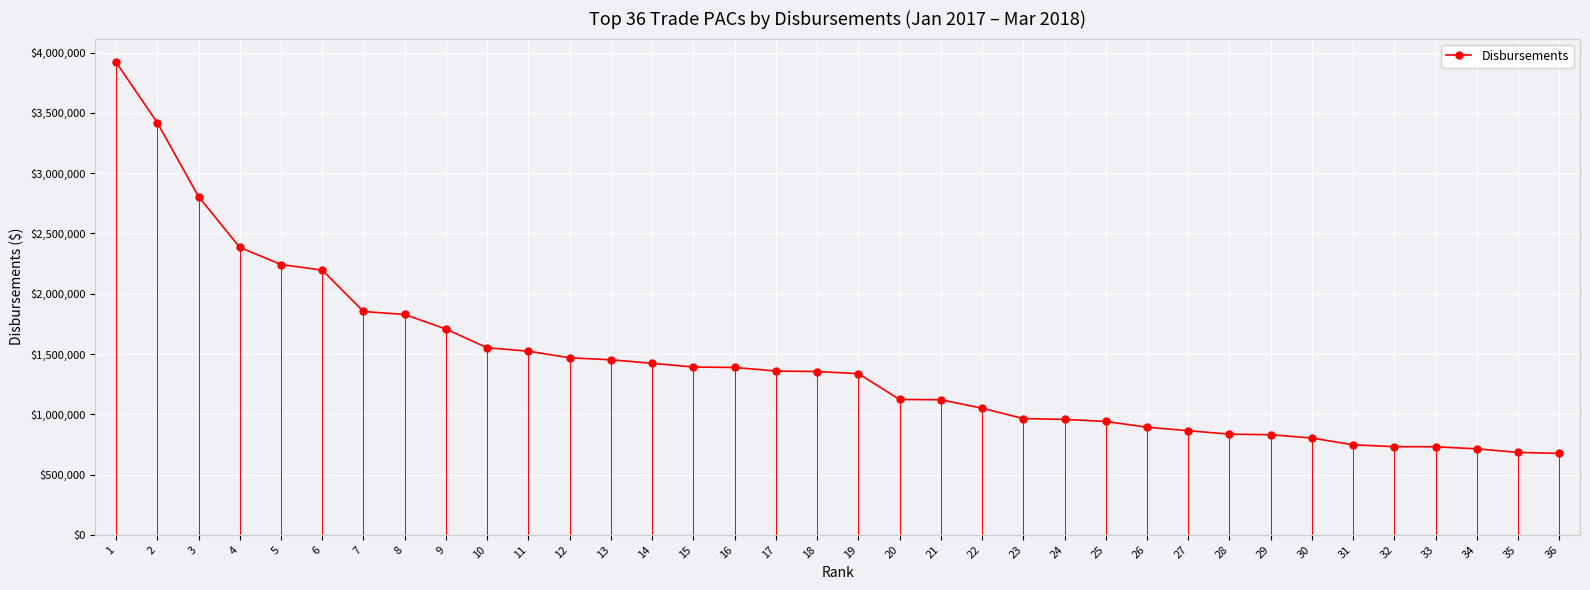

What is the difference between the values at 5 and 14?

819553.6